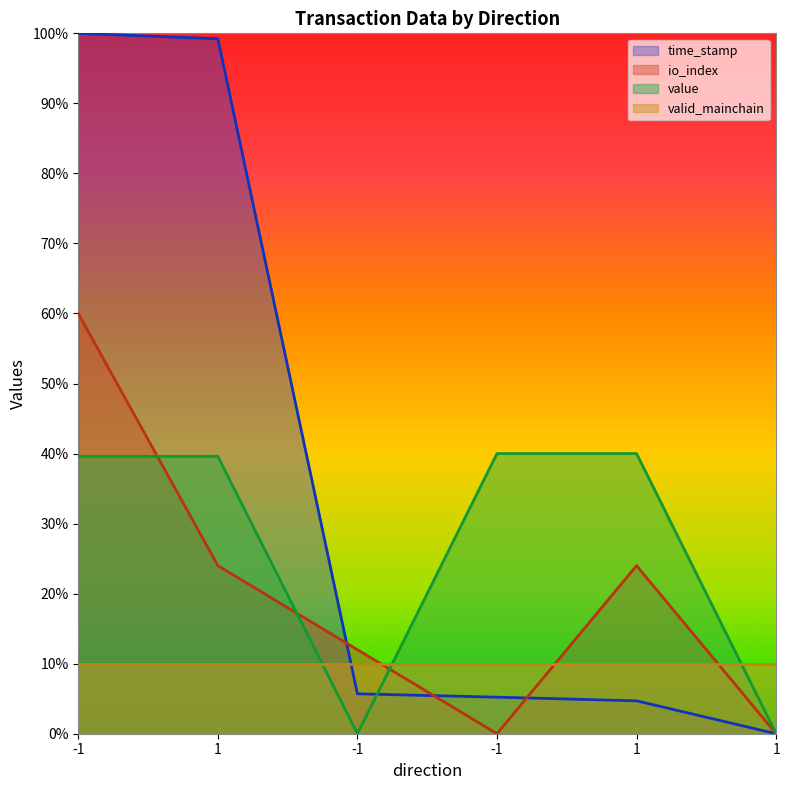

Count the io_index values in the range 0 to 24.

5